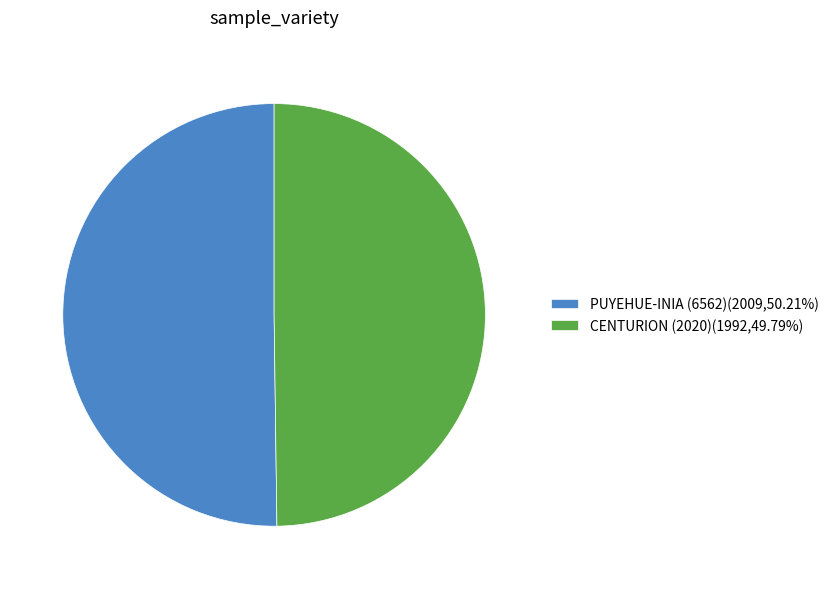

How many segments does this pie chart have?

2